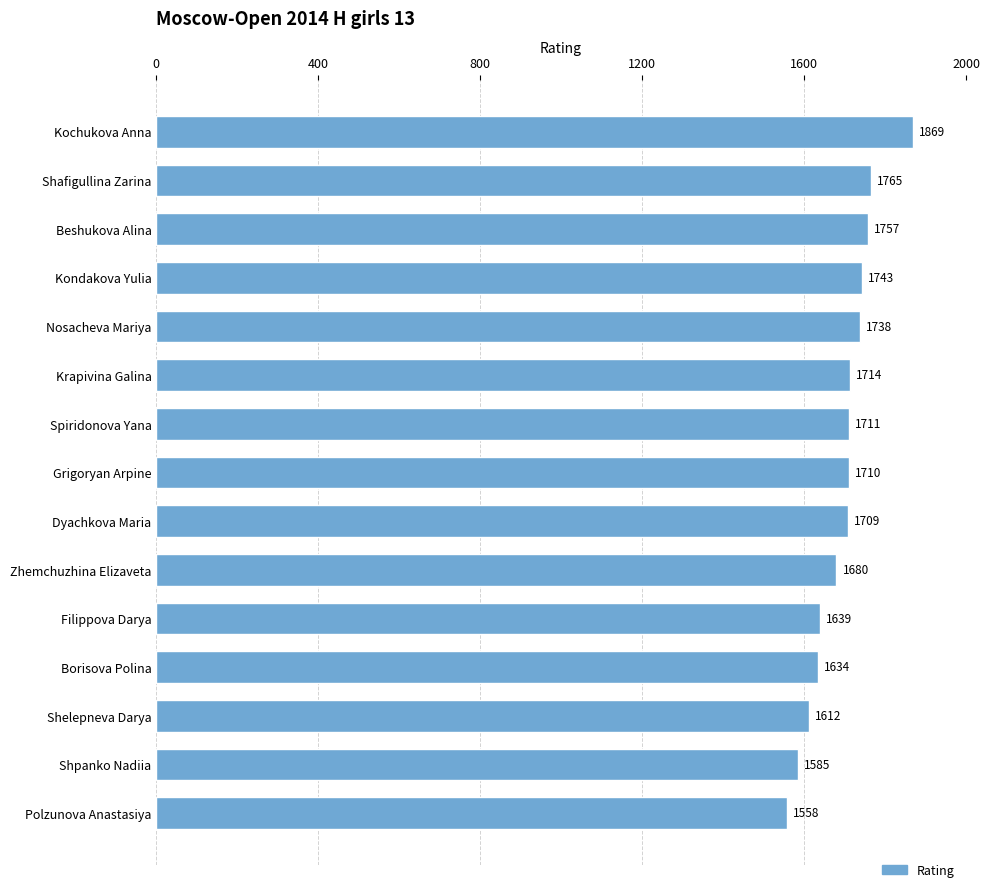

What is the ratio of the value at Zhemchuzhina Elizaveta to the value at Shelepneva Darya?

1.0